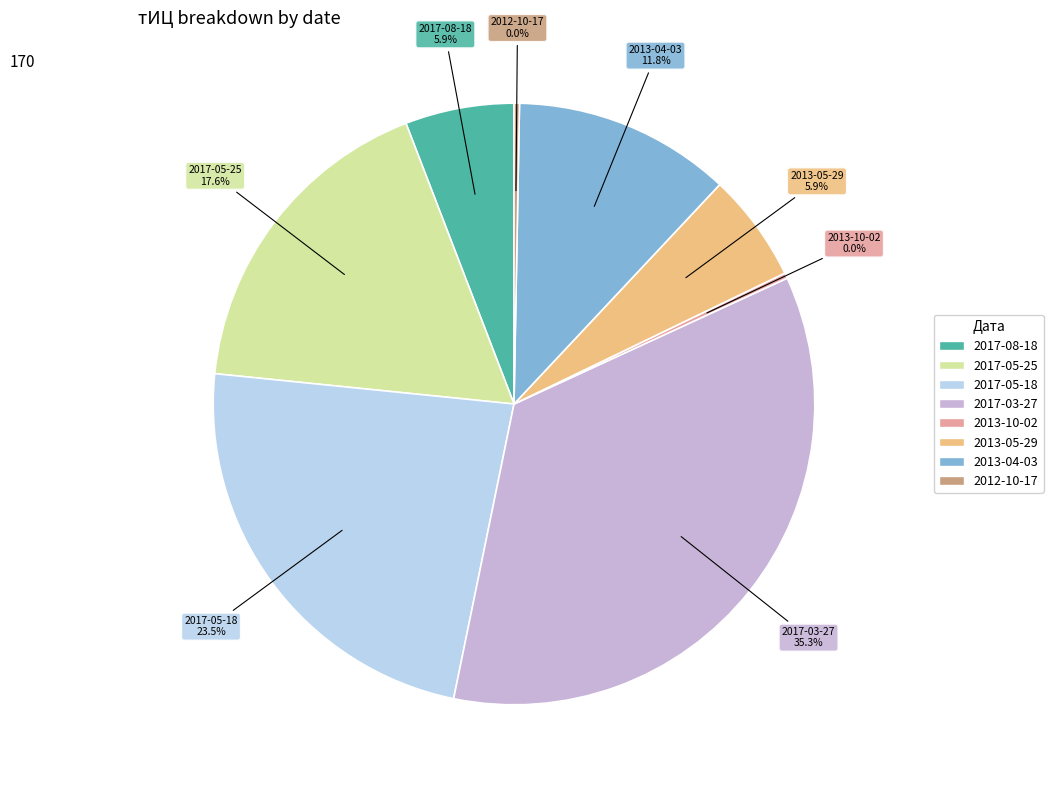

What is the smallest slice in the pie chart?

2013-10-02 (тИЦ=0)